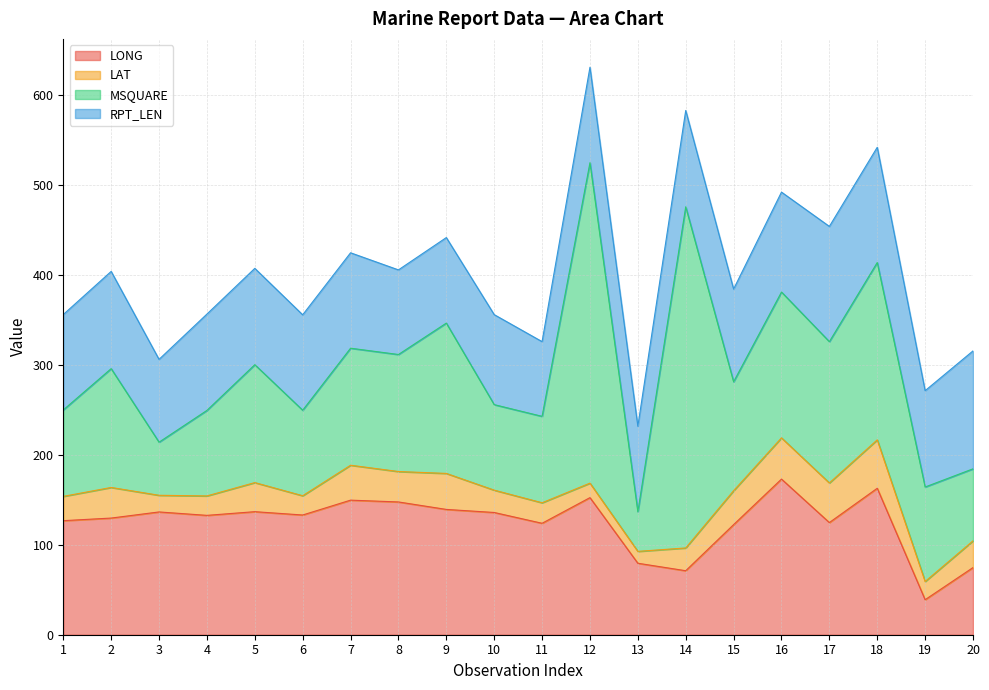

Rank the categories by LAT value from highest to lowest.

18, 16, 17, 9, 7, 15, 2, 8, 5, 20, 1, 14, 10, 11, 4, 6, 19, 3, 12, 13